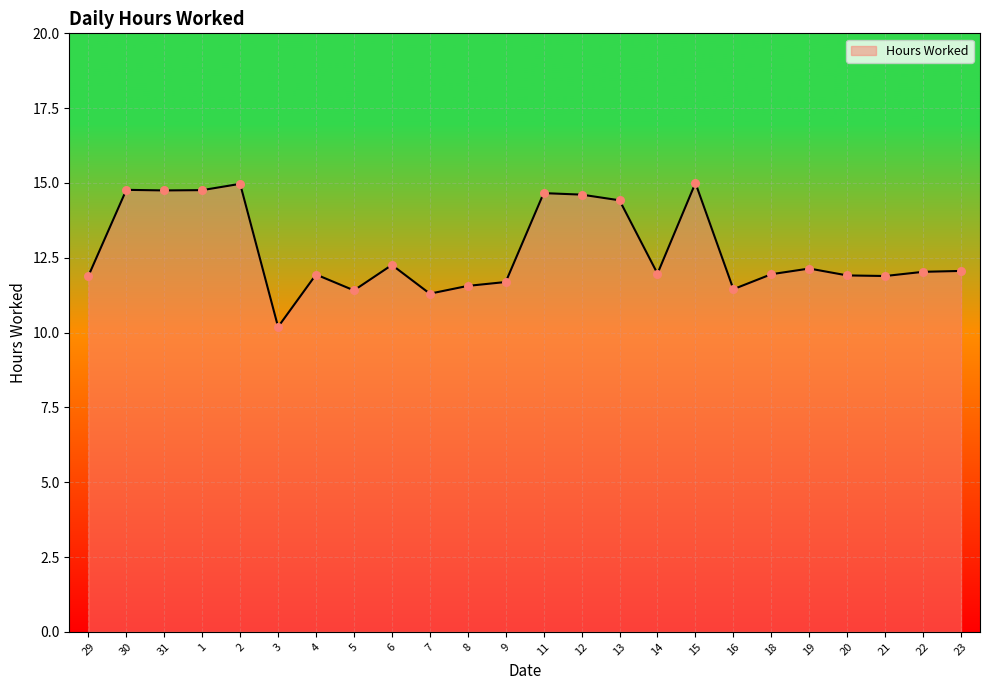

What is the change in value from 3 to 13?

+4.2